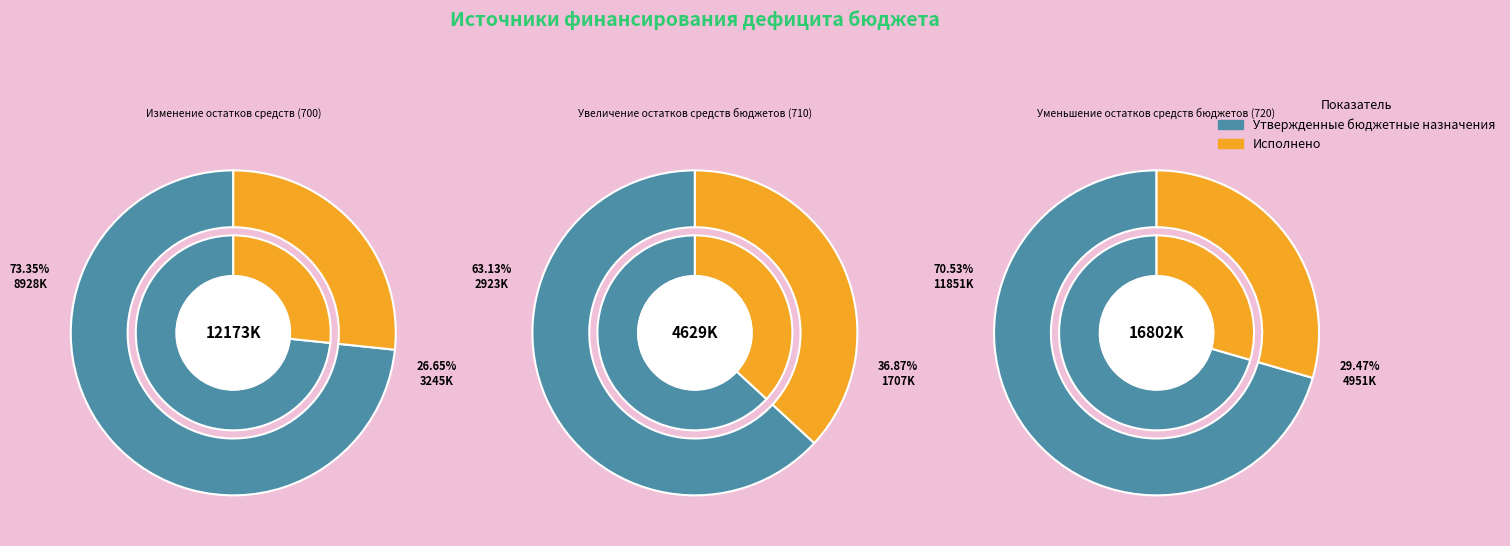

Rank the series by their average value, from lowest to highest.

Исполнено, Утвержденные бюджетные назначения